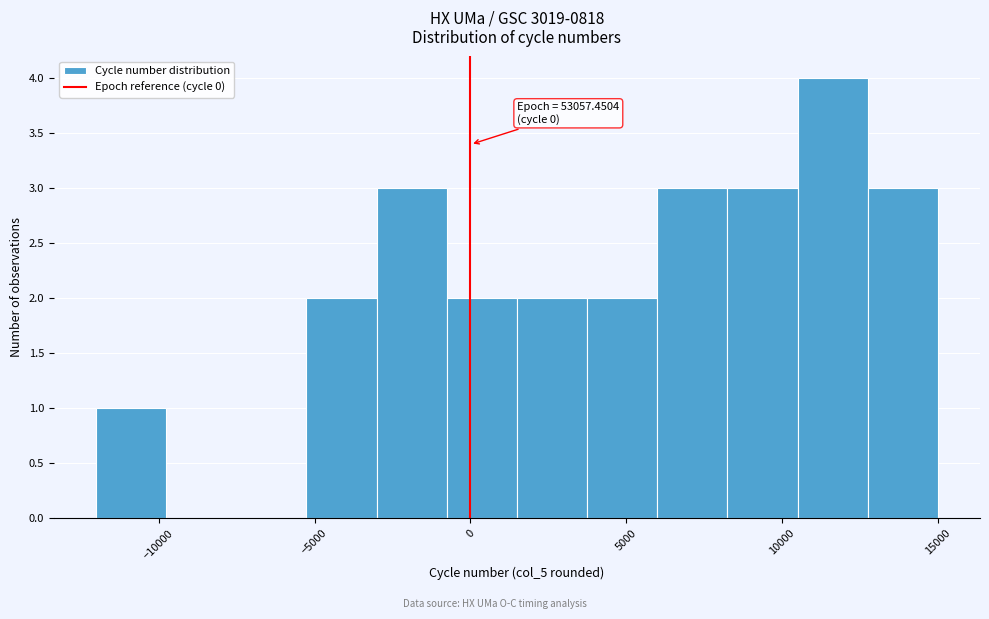

Over which range of the x-axis is the bar tallest?

10500 to 12500